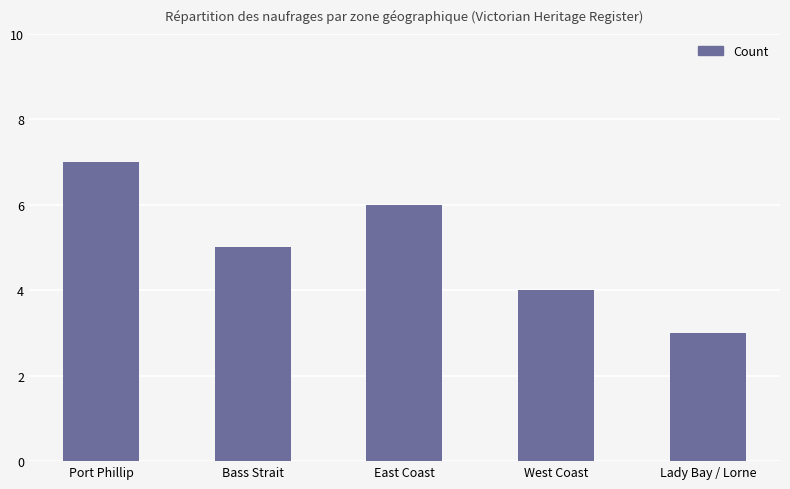

Where is the data nearest to the value 5?

Bass Strait